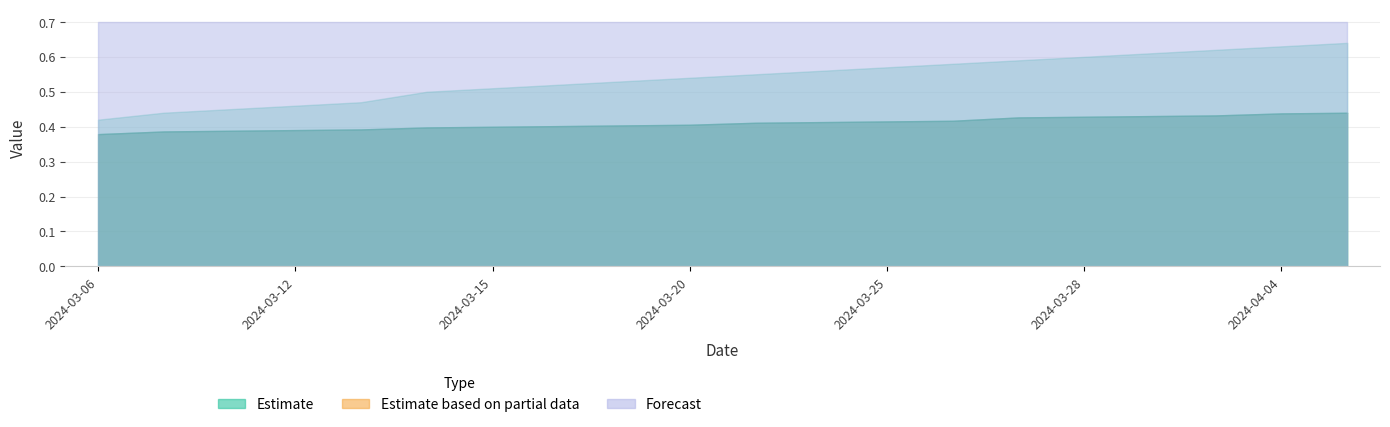

What is the minimum value shown in the chart?

0.4